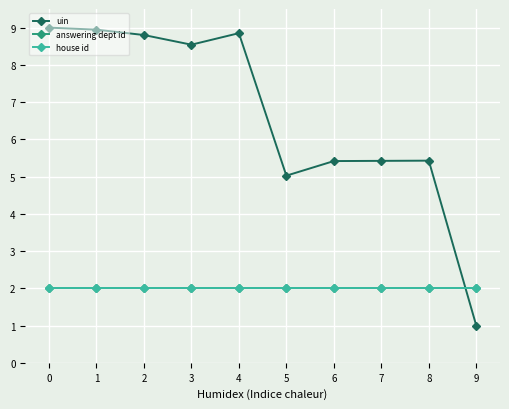

Rank the series by their maximum value, from highest to lowest.

uin, answering dept id, house id